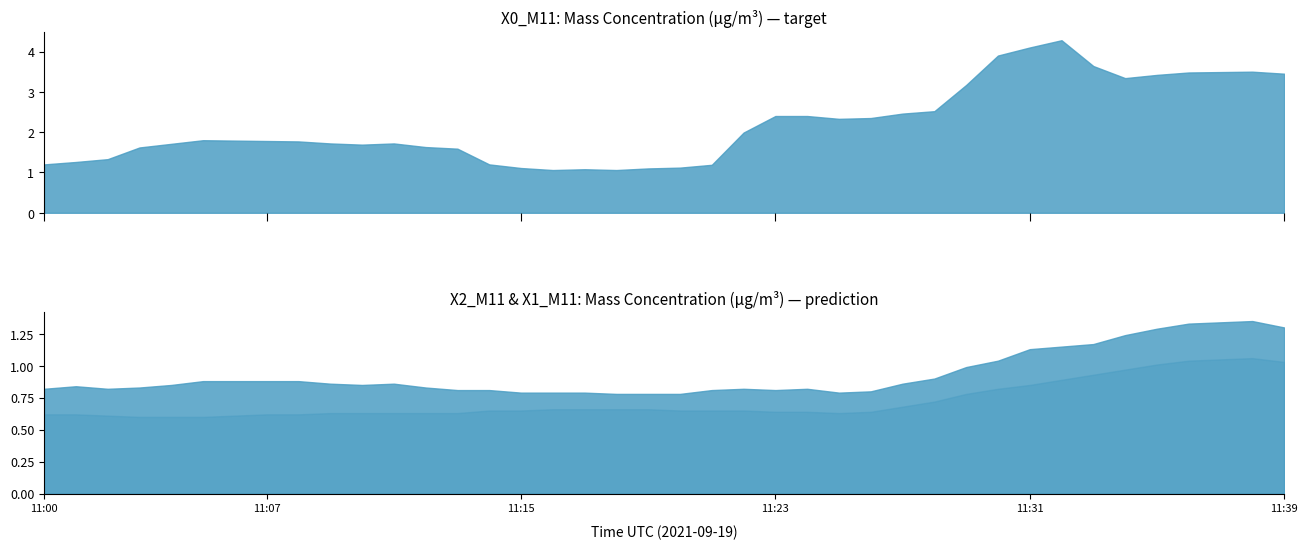

True or false: X1_M11 Mass conc (μg/m³) and X2_M11 Mass conc (μg/m³) intersect in this chart.

False